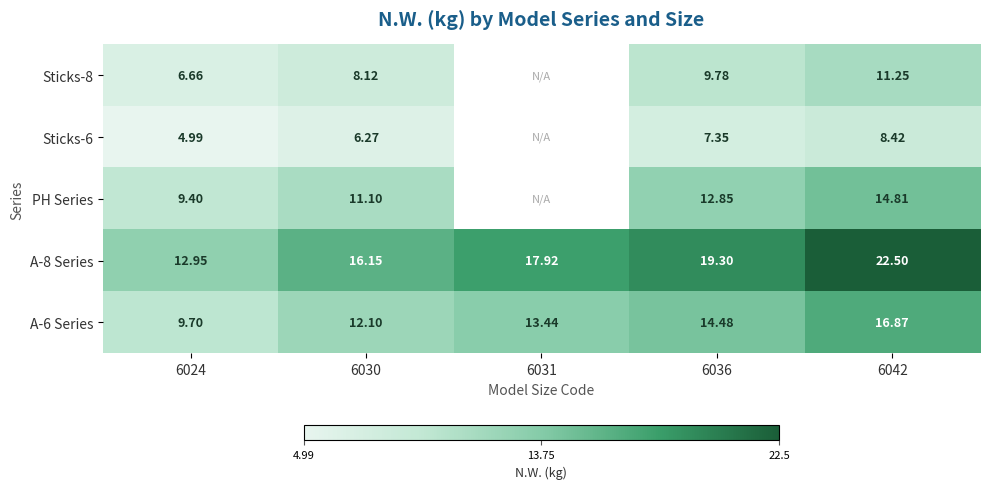

Is the value of A-8 Series at 6030 greater than the value of Sticks-6 at 6036?

Yes